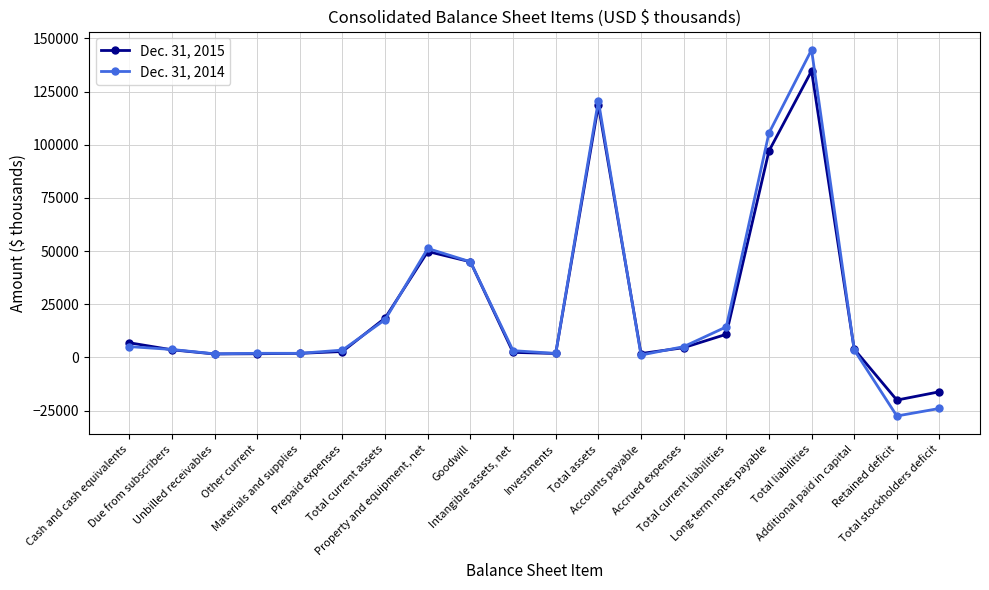

What is the label of the 10th point from the left?

Intangible assets, net